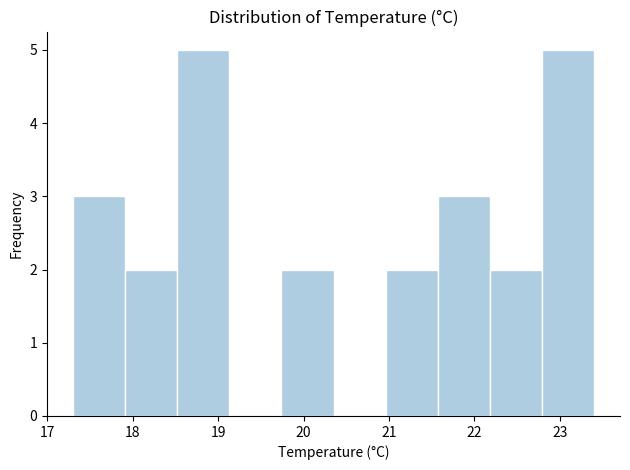

Reading left to right, list every bar in this chart as the range it spans on the x-axis followed by its height. Neither the bar edges nor the heights are printed on the chart, so give them approximately, as read against the axes.

17.30 to 17.91: 3
17.91 to 18.52: 2
18.52 to 19.13: 5
19.13 to 19.74: 0
19.74 to 20.35: 2
20.35 to 20.96: 0
20.96 to 21.57: 2
21.57 to 22.18: 3
22.18 to 22.79: 2
22.79 to 23.40: 5